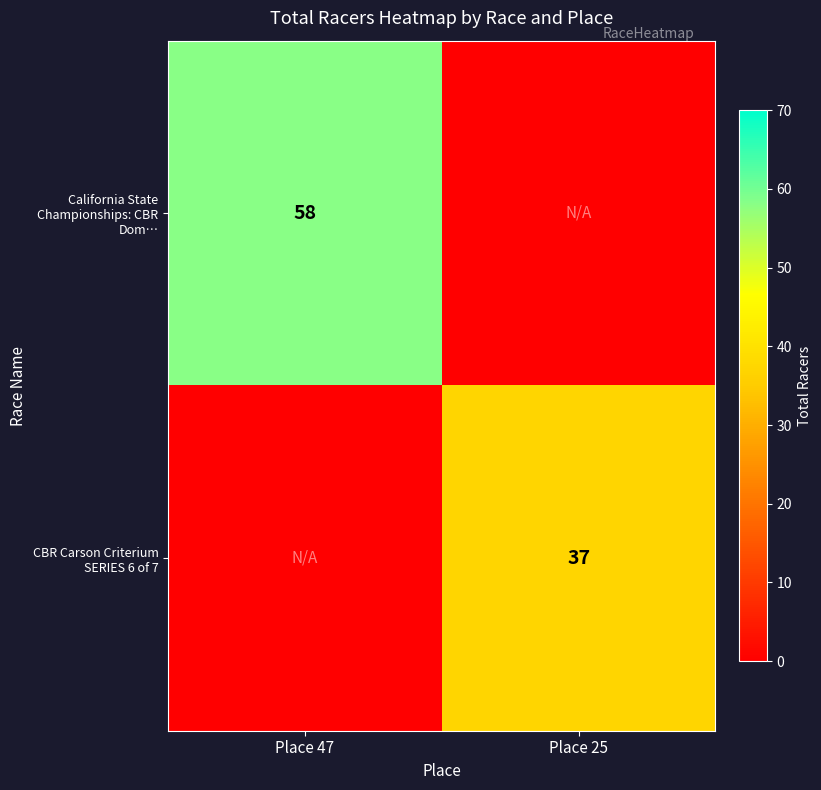

True or false: CBR Carson Criterium SERIES 6 of 7 has a value of 37 at Place 25.

True